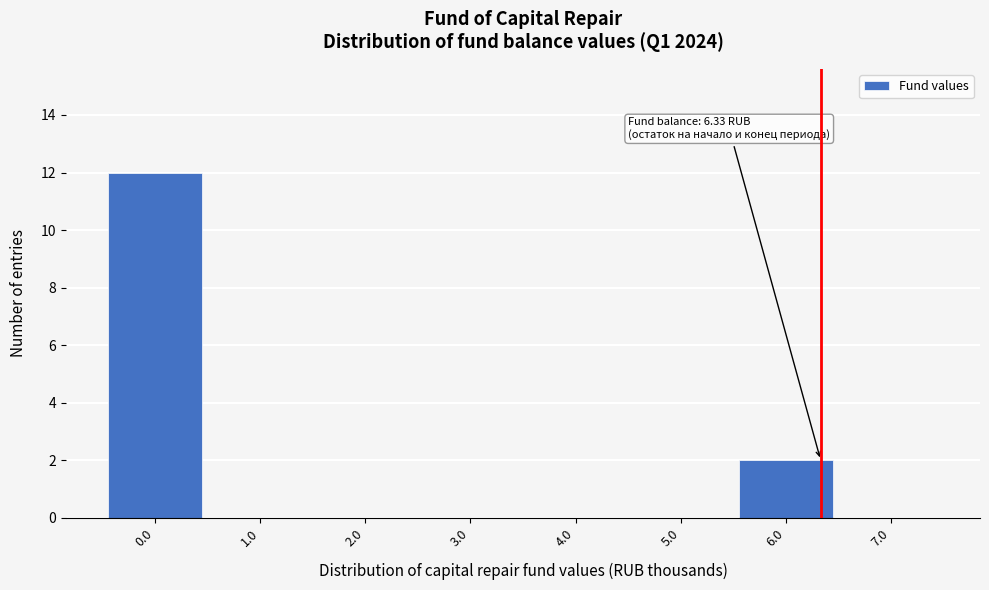

Which range on the x-axis has the tallest bar?

-0.5 to 0.5